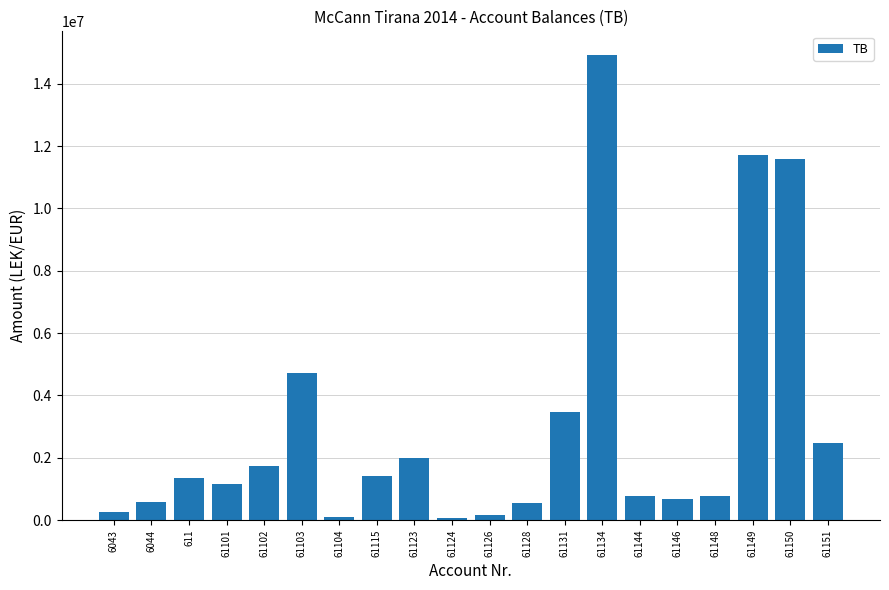

What is the label of the 14th bar from the right?

61104